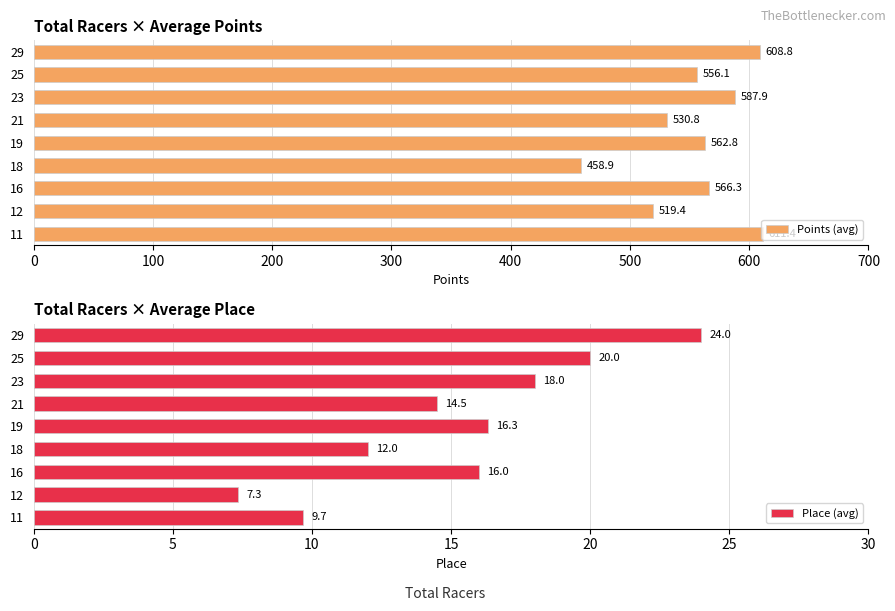

The value of Points (avg) at 21 is 814.9. True or false?

False